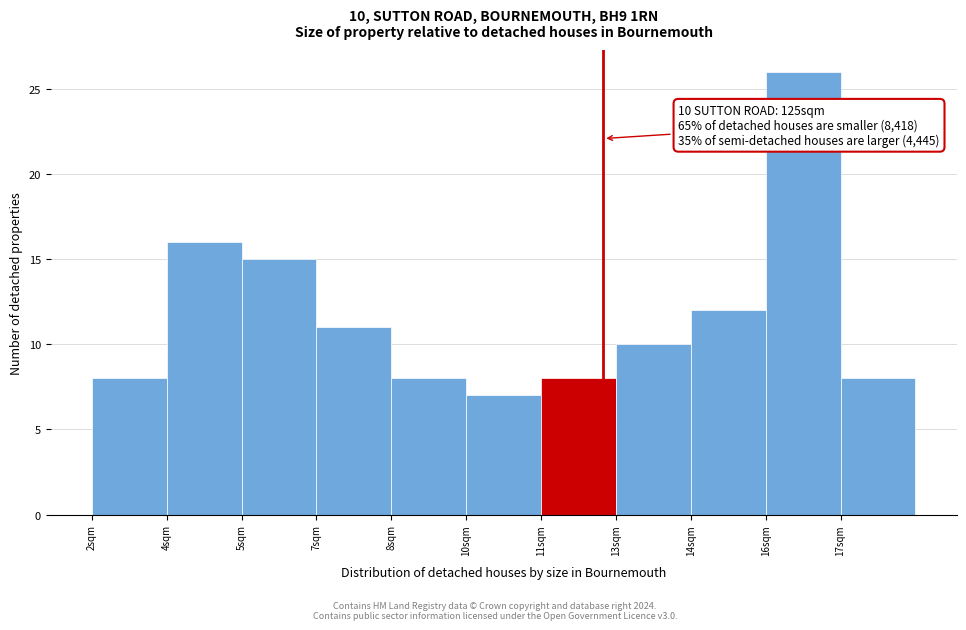

Reading left to right, transcribe all the data shown in this chart.

2sqm=8	4sqm=16	5sqm=15	7sqm=11	8sqm=8	10sqm=7	11sqm=8	13sqm=10	14sqm=12	16sqm=26	17sqm=8